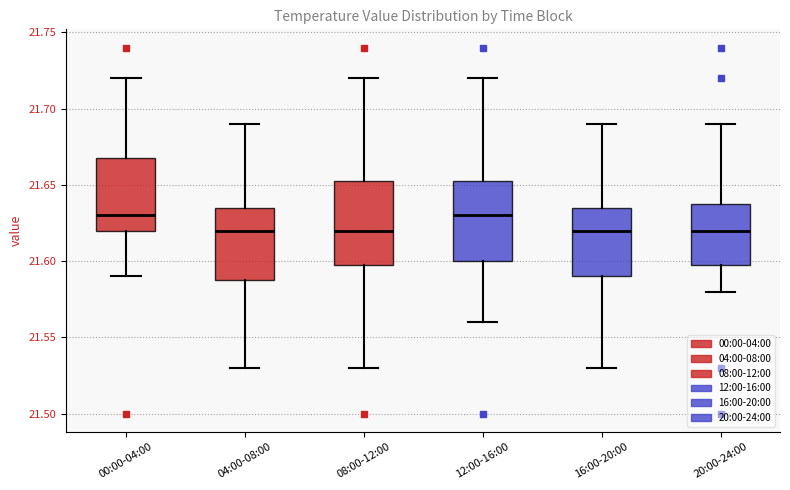

Reading left to right, read every box against the y-axis: the position of its median line, the range the box covers, and the ends of its whiskers. The values are not printed on the chart, so give them approximately, as read against the axis.

00:00-04:00: median 21.630, box 21.620 to 21.670, whiskers 21.590 to 21.720
04:00-08:00: median 21.620, box 21.590 to 21.635, whiskers 21.530 to 21.690
08:00-12:00: median 21.620, box 21.600 to 21.655, whiskers 21.530 to 21.720
12:00-16:00: median 21.630, box 21.600 to 21.655, whiskers 21.560 to 21.720
16:00-20:00: median 21.620, box 21.590 to 21.635, whiskers 21.530 to 21.690
20:00-24:00: median 21.620, box 21.600 to 21.640, whiskers 21.580 to 21.690